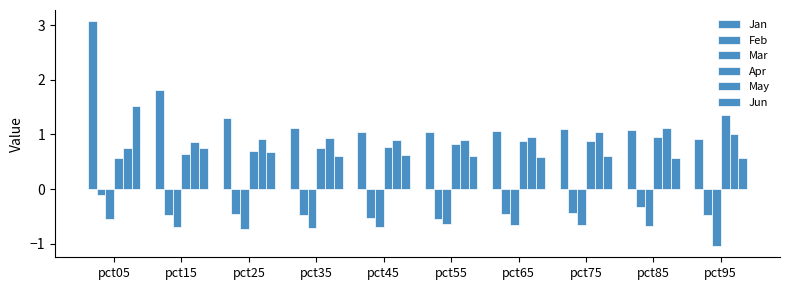

Are the bars grouped side by side (vs. stacked)?

Yes